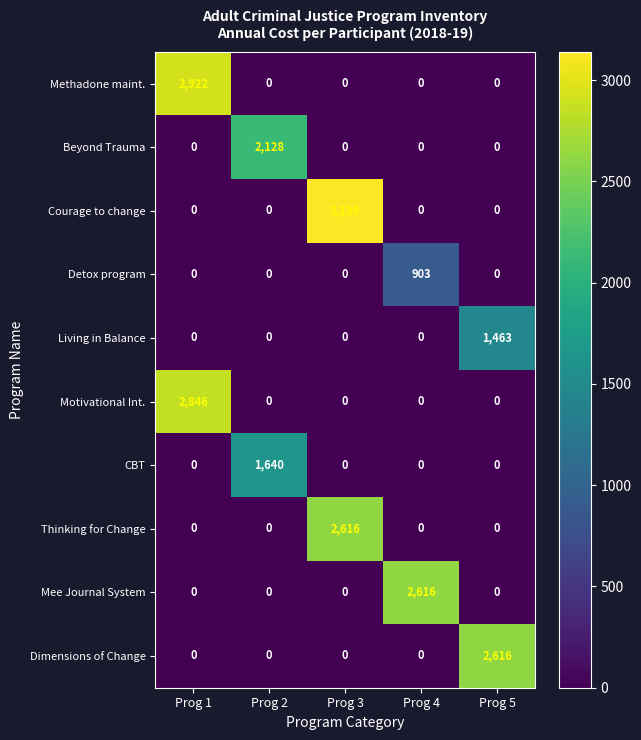

Which series has the largest range (max minus min)?

Courage to change